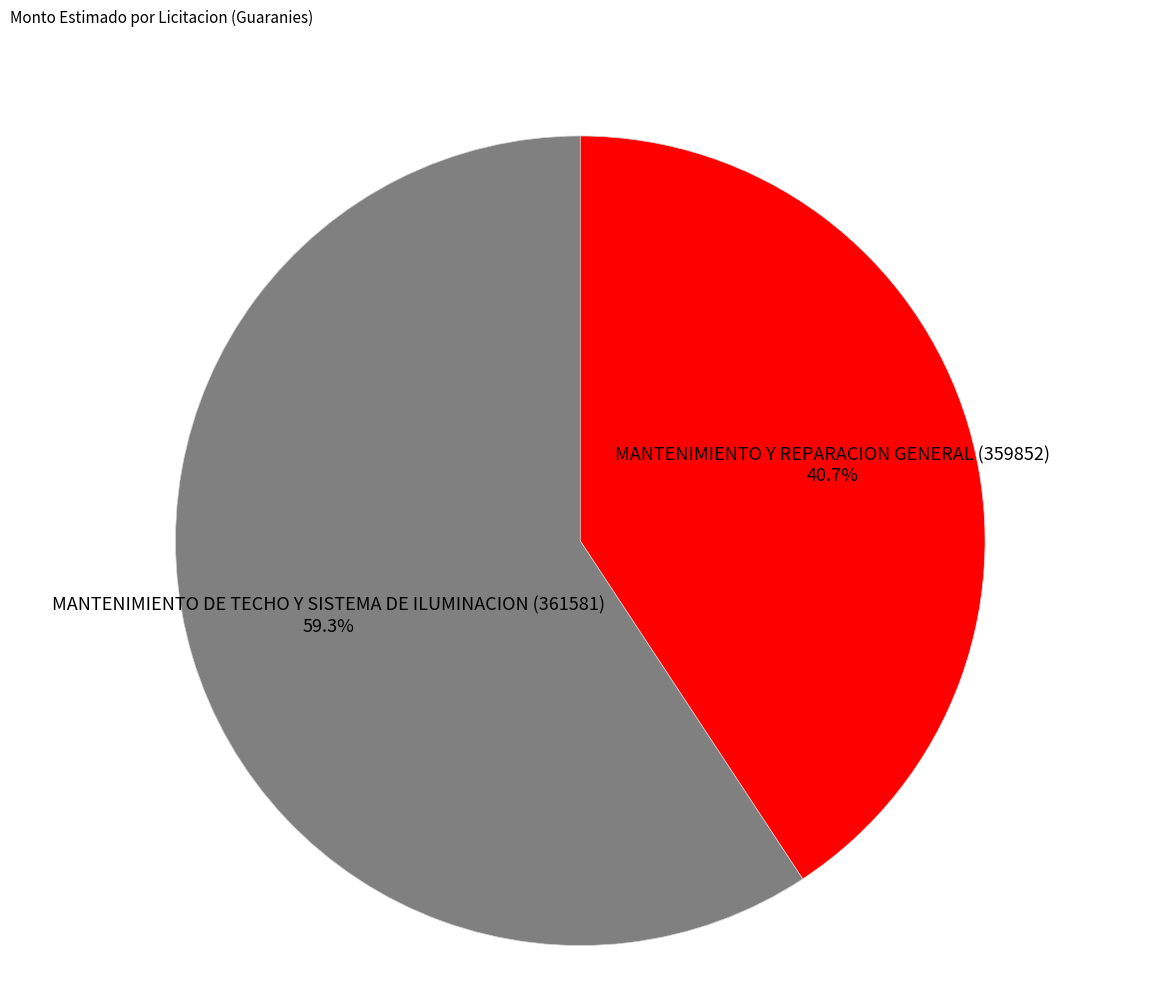

To the nearest percent, what is the difference between the largest and smallest slice percentages?

19%